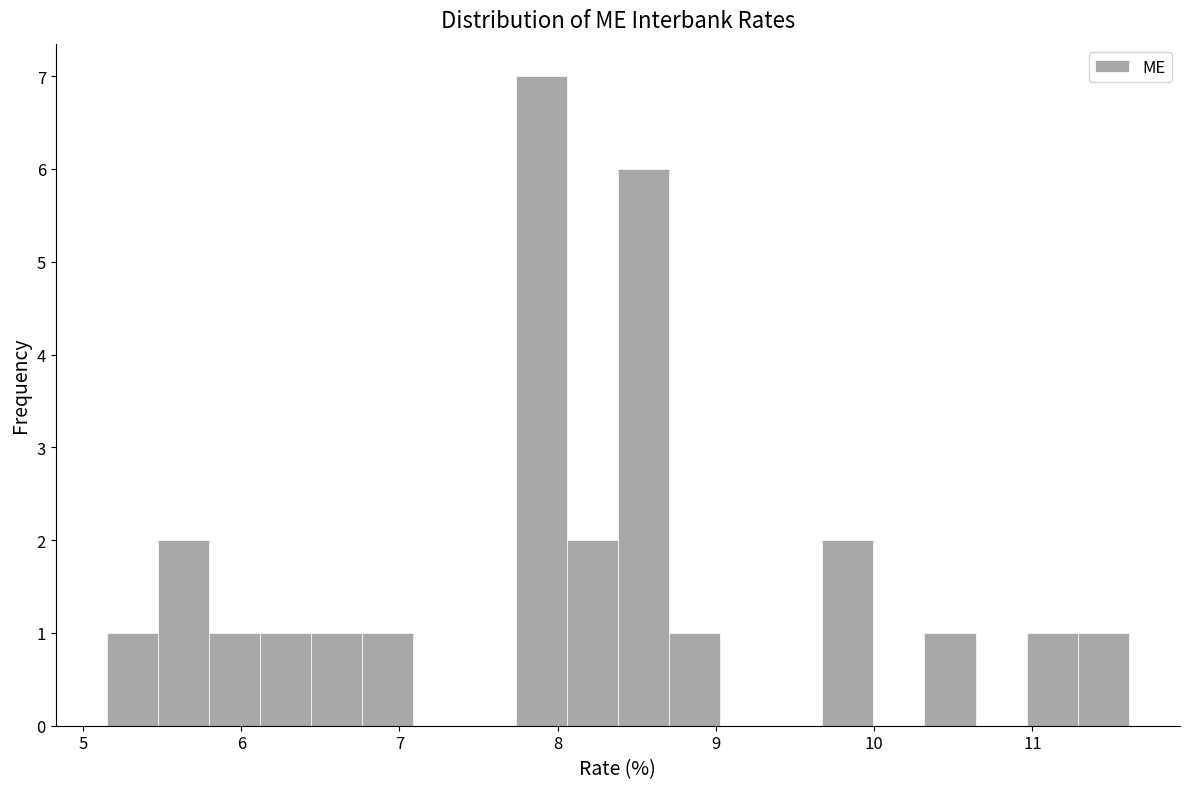

Around what value on the x-axis is the tallest bar? Give the approximate position of its centre, as read against the axis.

7.9